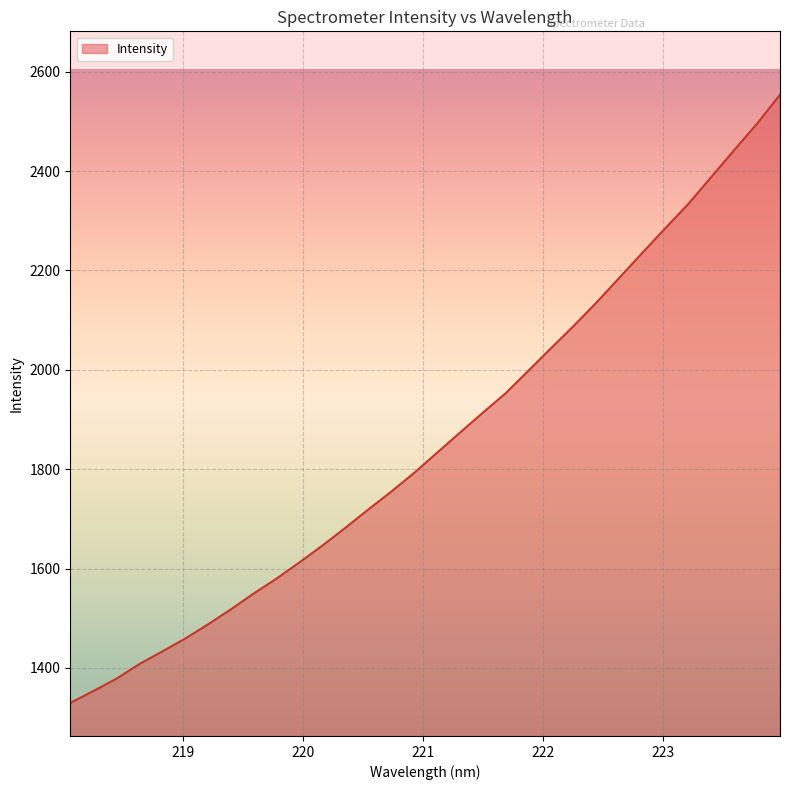

What is the greatest value displayed?

2553.6